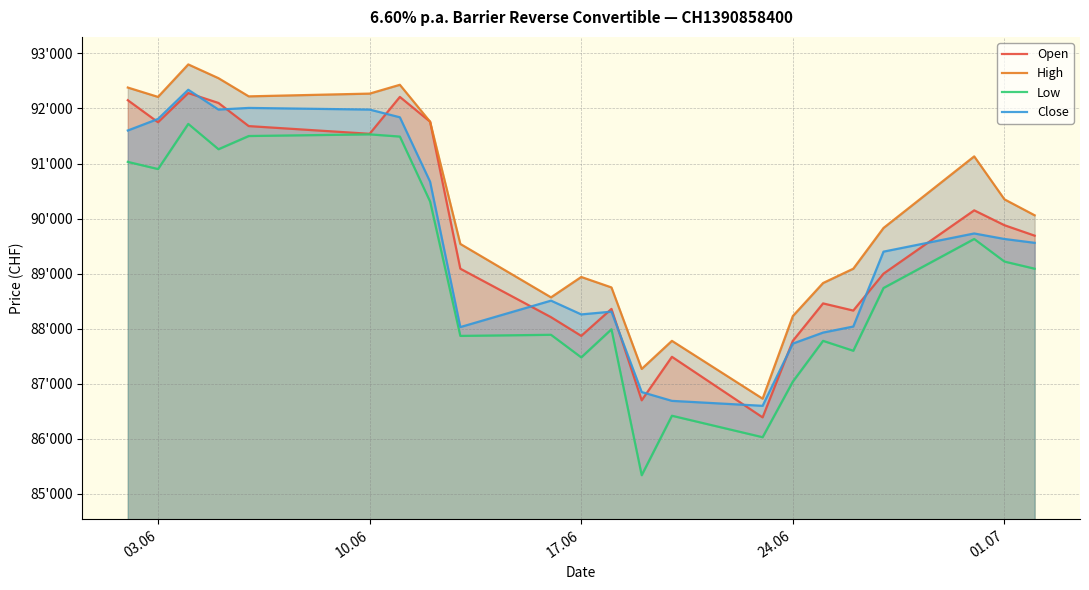

Is it true that Close equals 56783 at 9?

False